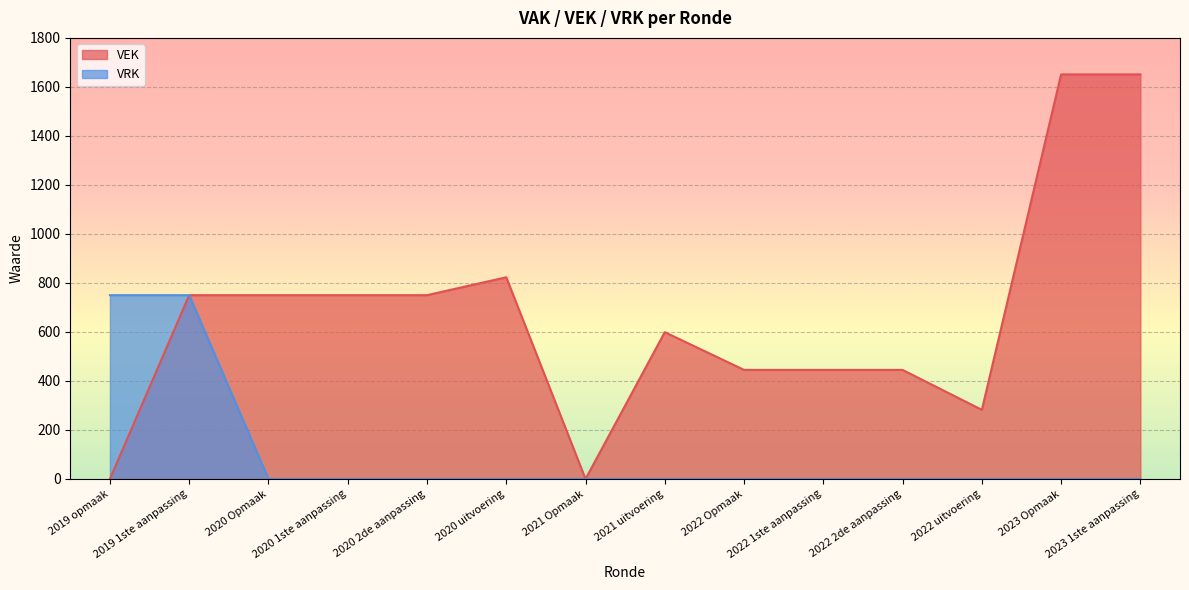

Which label corresponds to the smallest value in the chart?

2019 opmaak